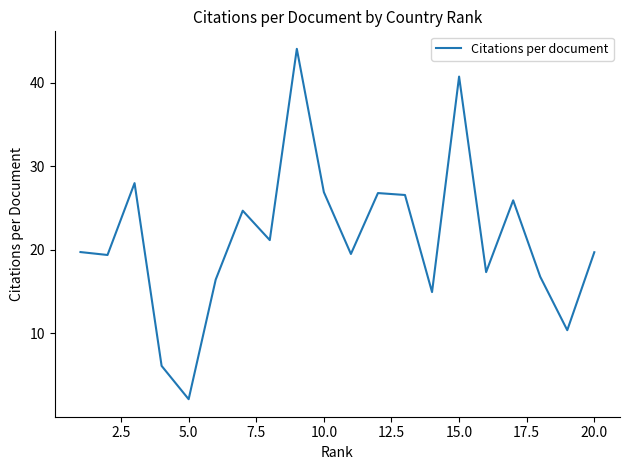

What is the difference between the maximum and minimum values?

41.9